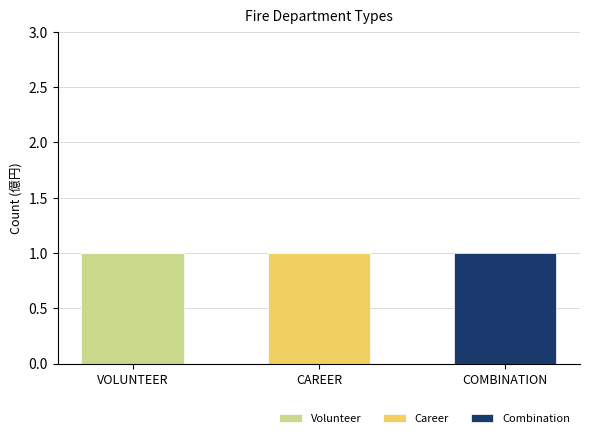

The Volunteer series shows 0 at COMBINATION. True or false?

True